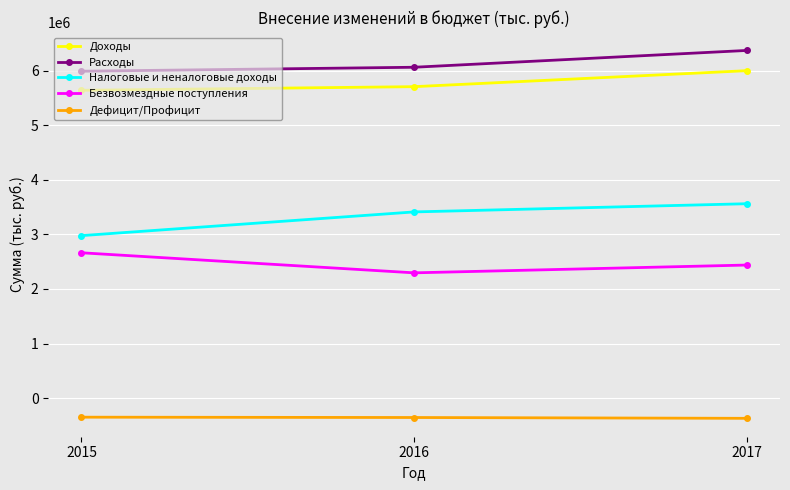

The value of Доходы at 2016 is 5706386.6. True or false?

True